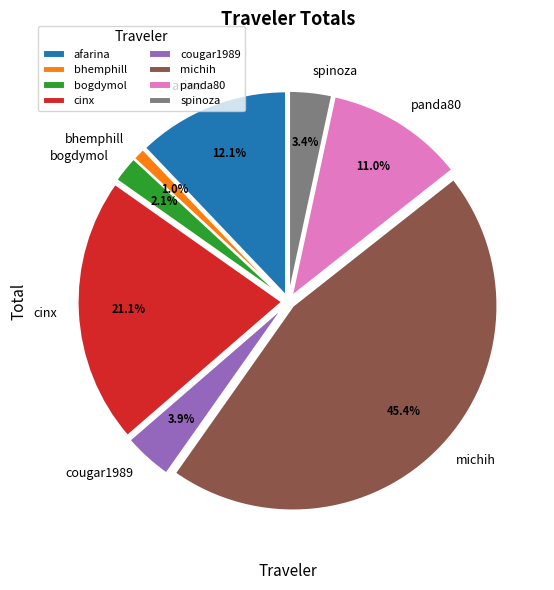

Approximately how many times larger is the value at bogdymol compared to cougar1989?

0.5